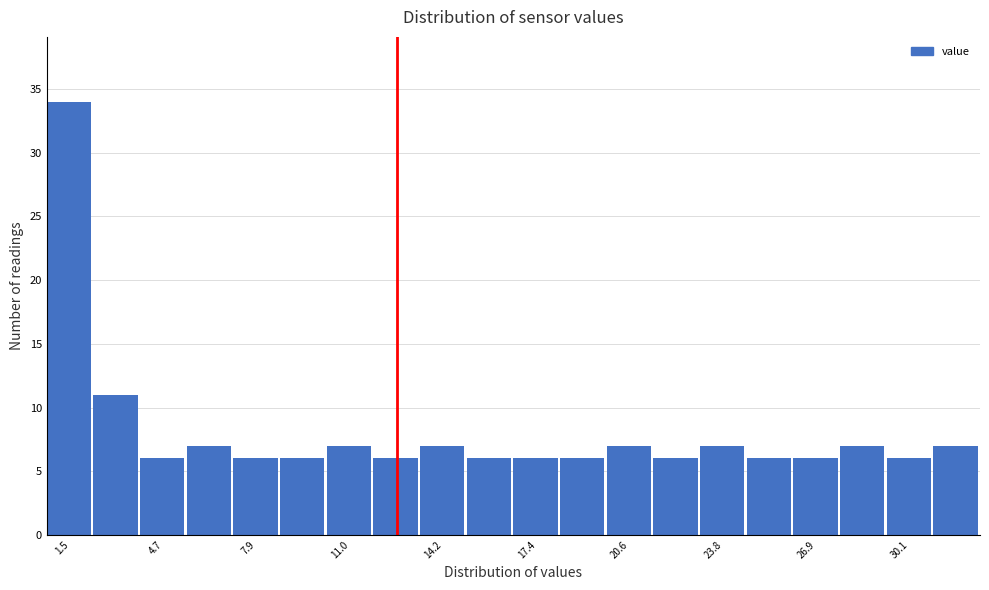

Around what value on the x-axis is the tallest bar? Give the approximate position of its centre, as read against the axis.

1.5